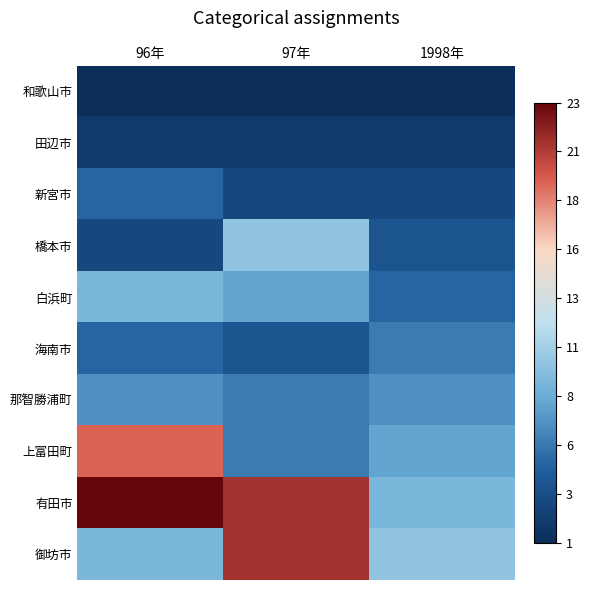

How many distinct data groups are displayed?

10